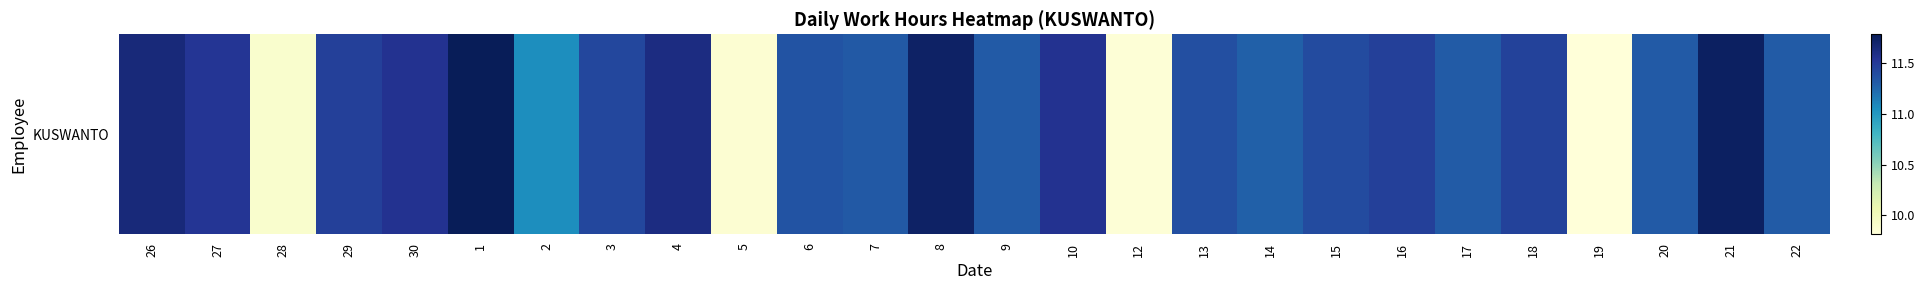

How many distinct data groups are displayed?

1